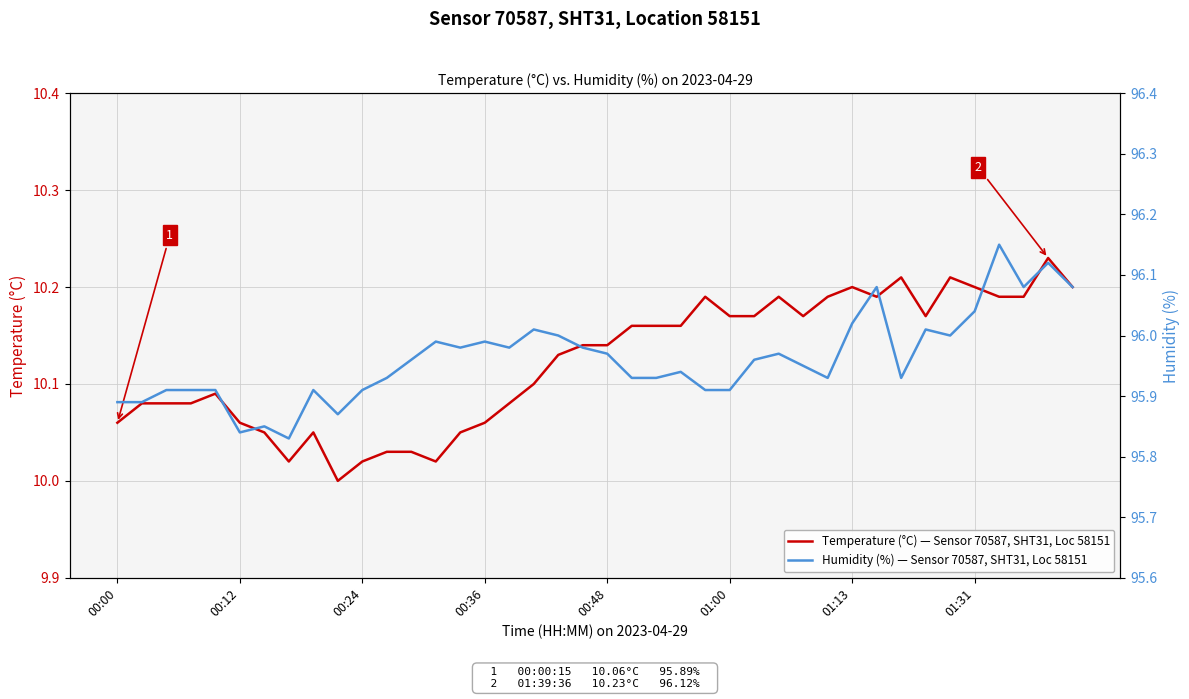

Which series has the largest total across all categories?

Humidity (%) — Sensor 70587, SHT31, Loc 58151